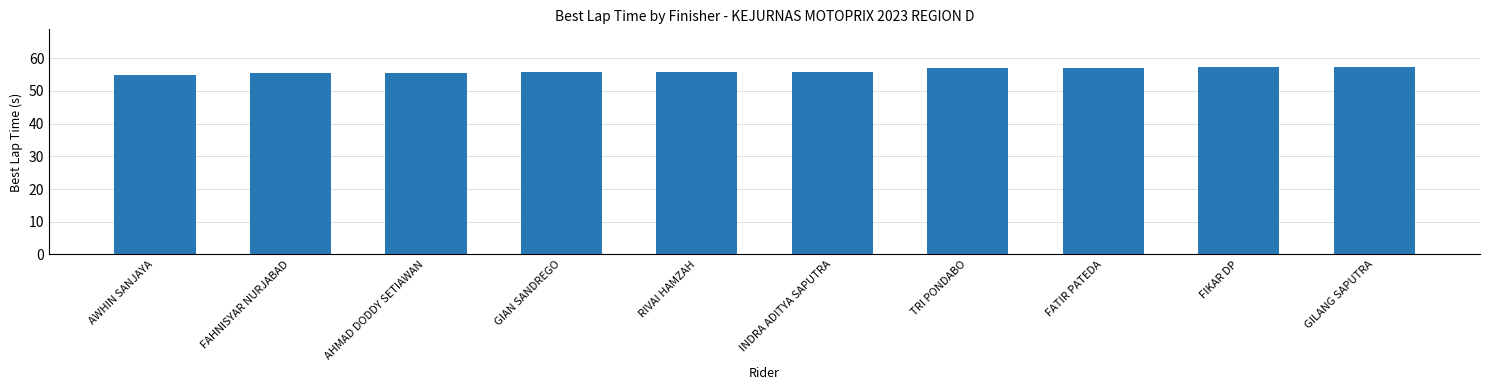

What is the ratio of the value at RIVAI HAMZAH to the value at GILANG SAPUTRA?

1.0